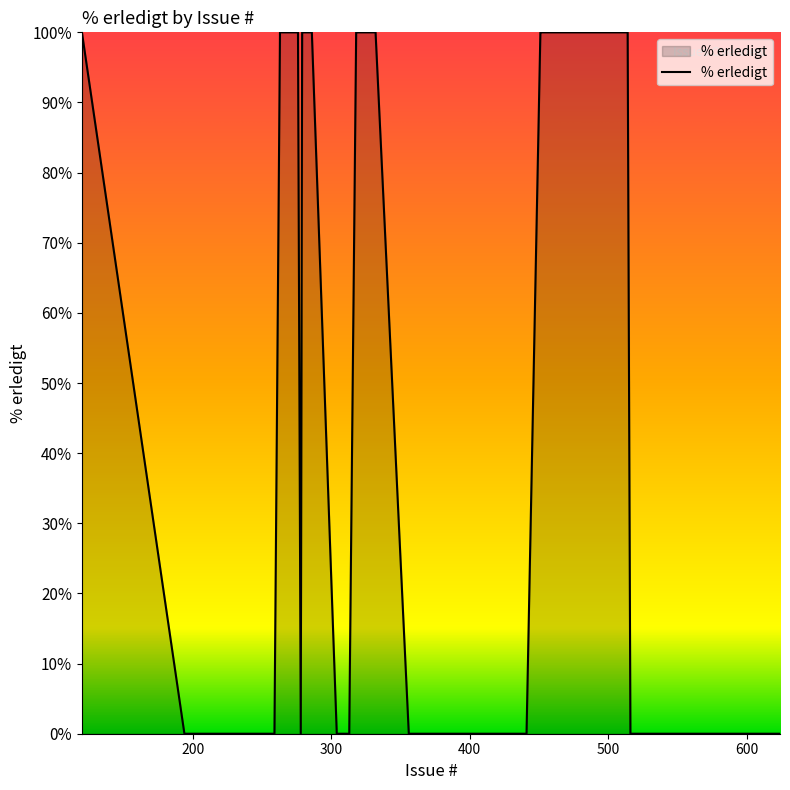

What is the difference between the maximum and minimum values?

100